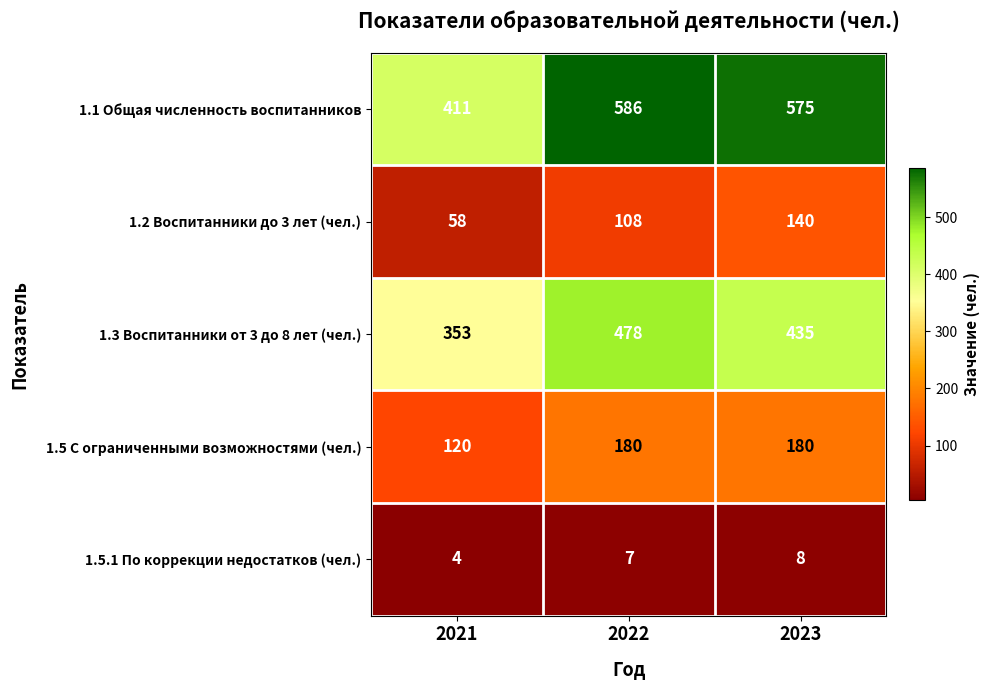

Which category has the highest value across all series?

2022